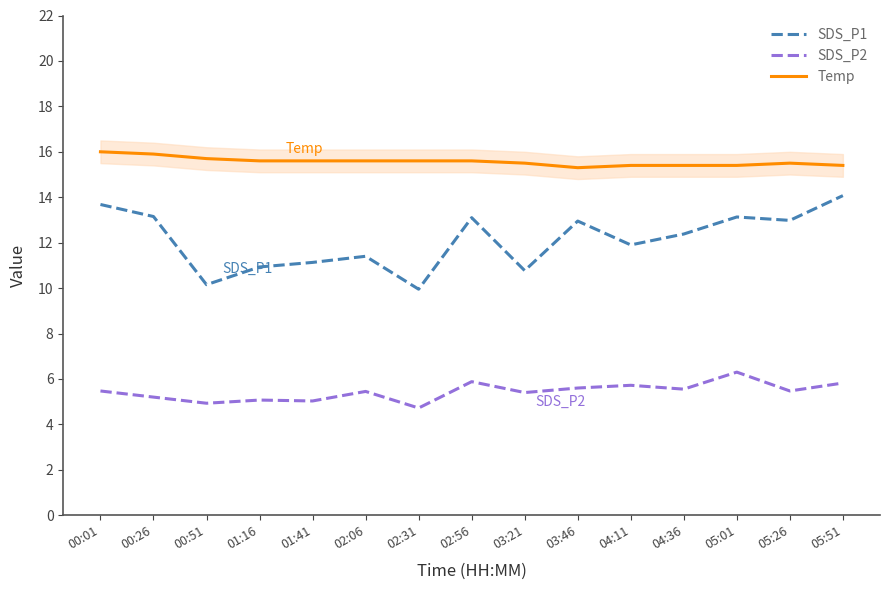

True or false: Temp and SDS_P2 intersect in this chart.

False